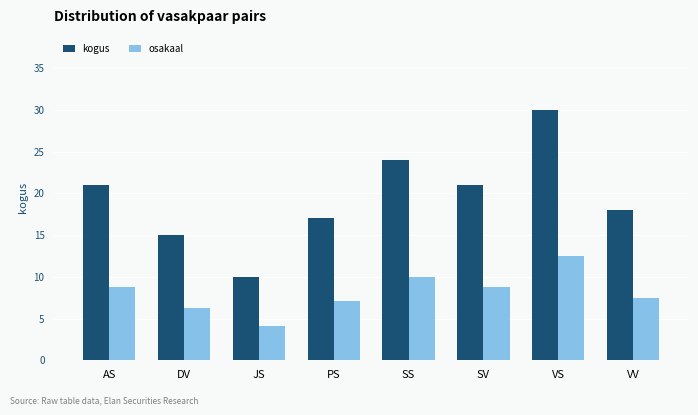

What is the greatest value displayed?

30.0